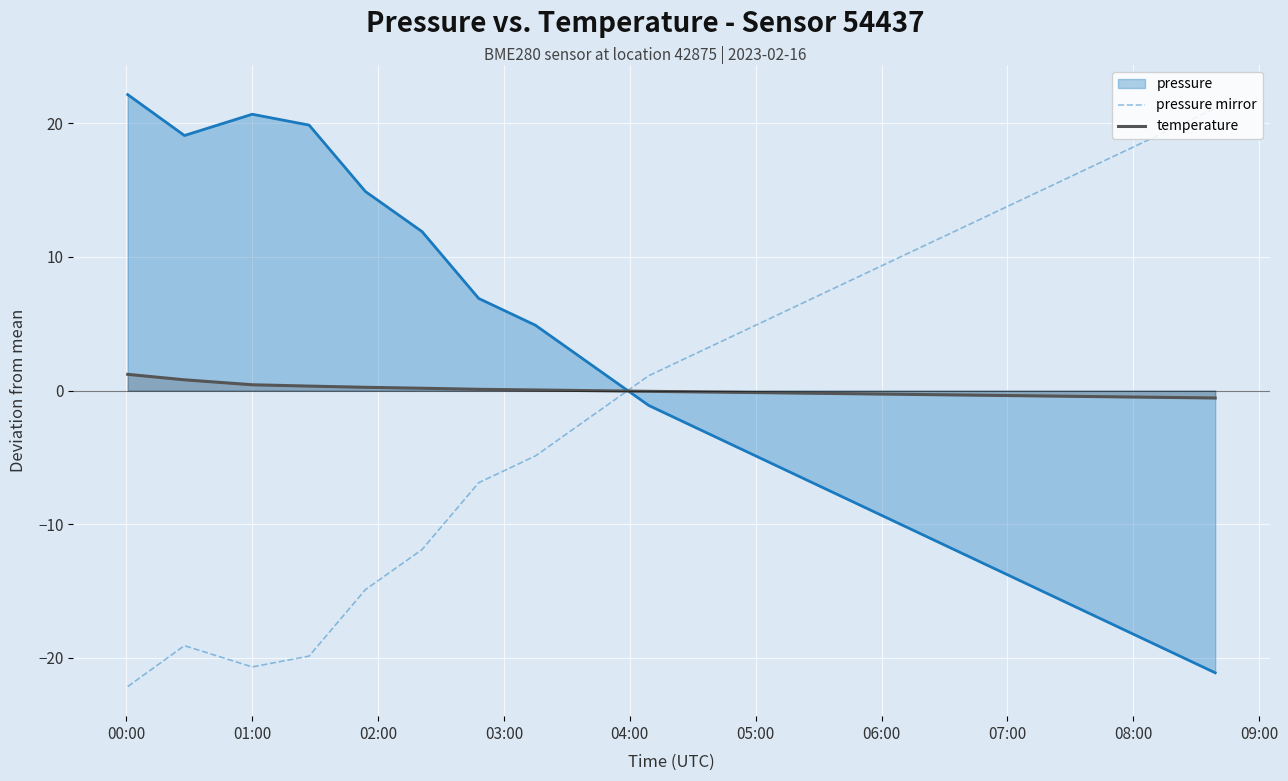

In pressure mirror, how many points are lower than both neighbors (excluding endpoints)?

1